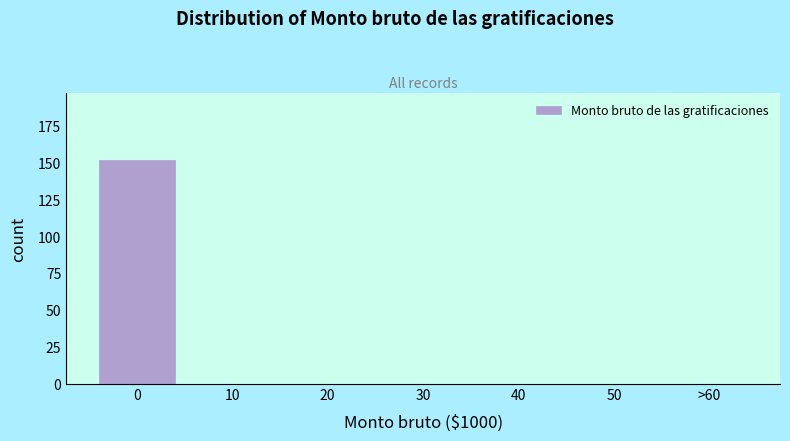

Reading left to right, list all the values displayed in this chart.

0=152	10=0	20=0	30=0	40=0	50=0	>60=0